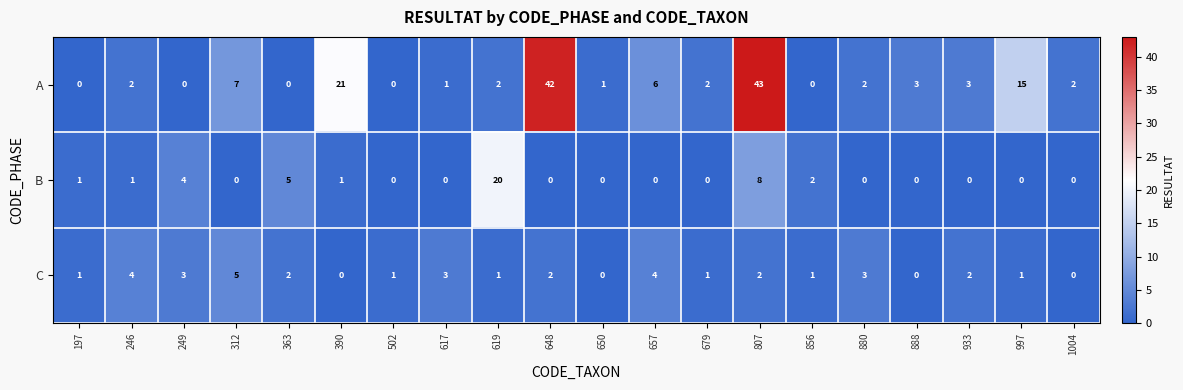

Which series has the largest total across all categories?

A